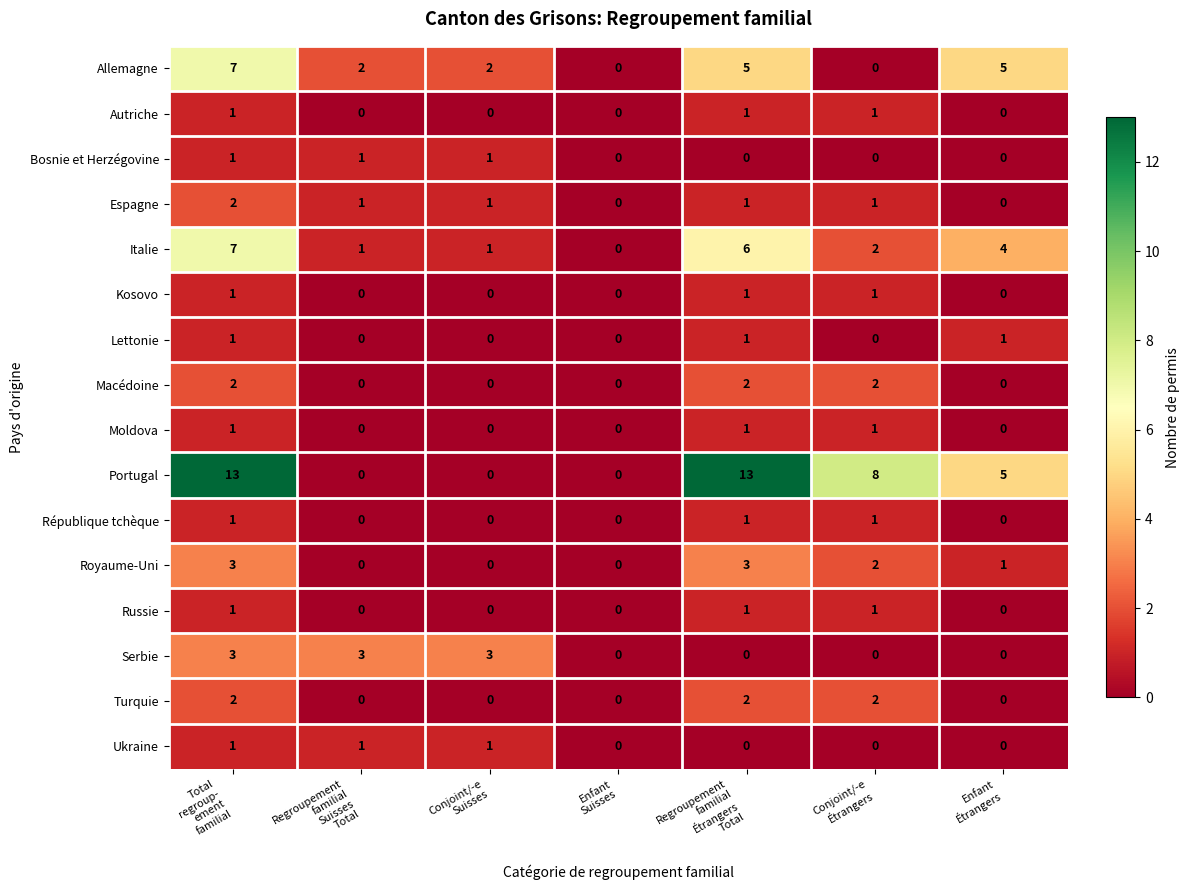

Count the Espagne values in the range 0 to 1.

6